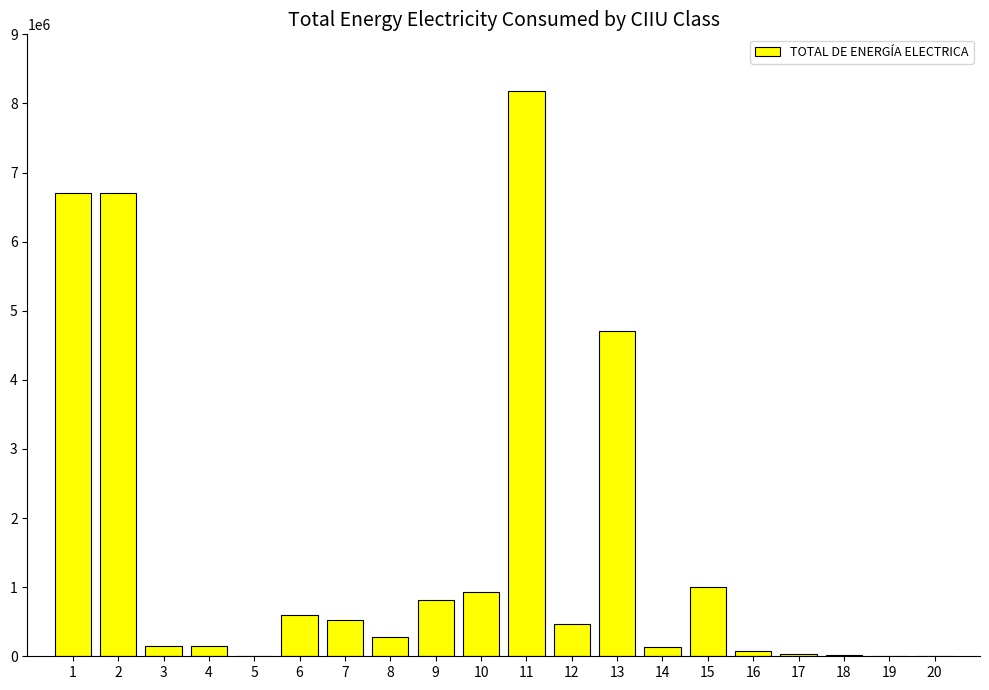

The value at 7 is 531754. True or false?

True